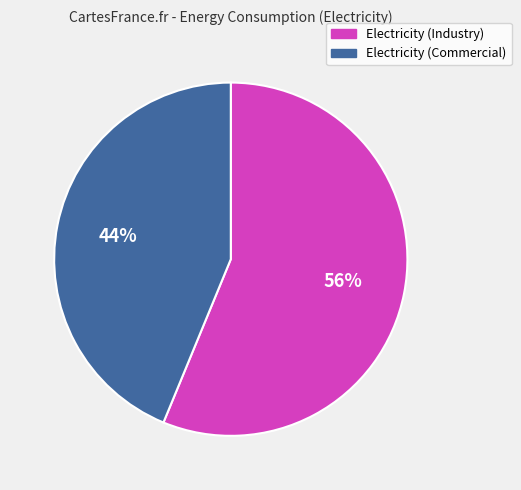

Rank the categories by value from highest to lowest.

Electricity (Industry), Electricity (Commercial)